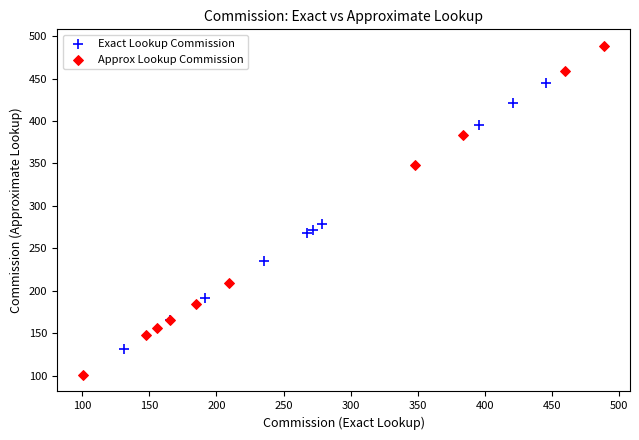

Which series reaches the maximum Y coordinate?

Approx Lookup Commission